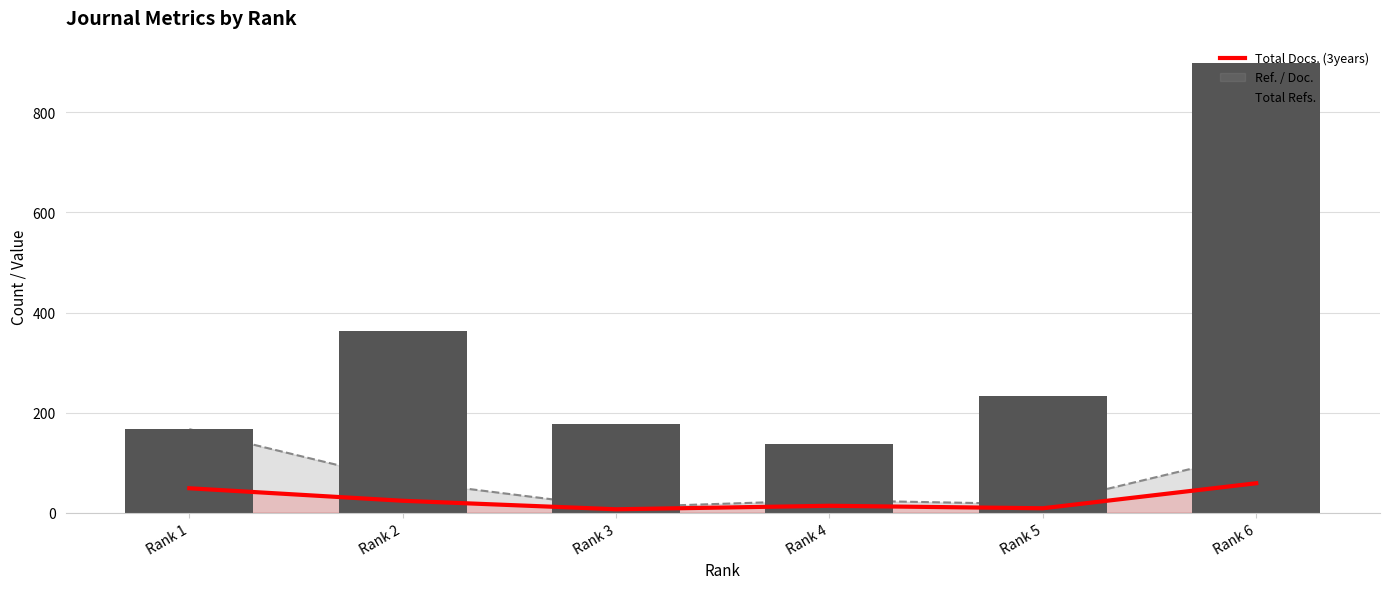

What is the minimum value for Total Refs.?

137